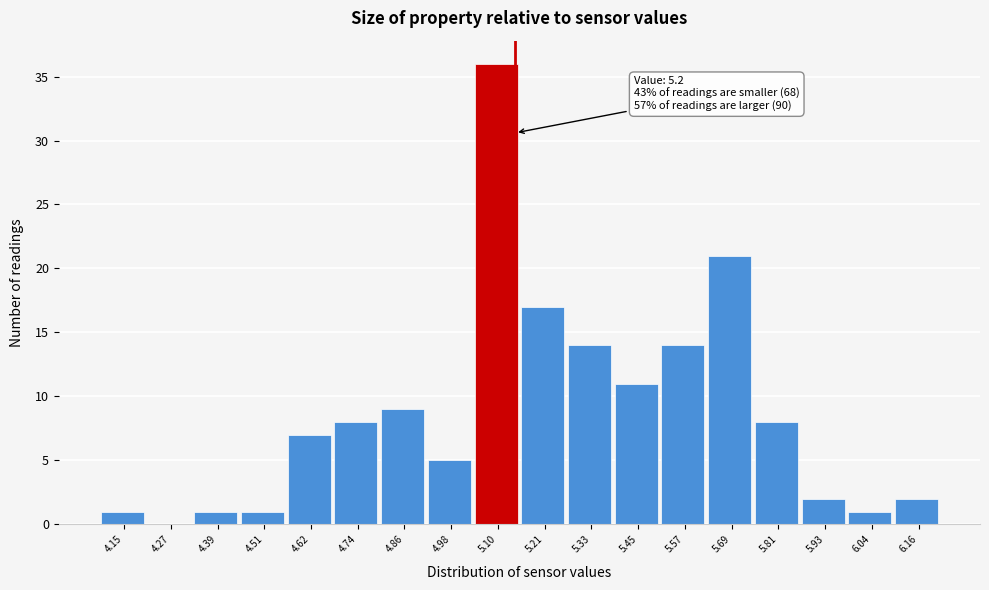

Reading left to right, extract all data points from this chart.

4.15=1	4.27=0	4.39=1	4.51=1	4.62=7	4.74=8	4.86=9	4.98=5	5.10=36	5.21=17	5.33=14	5.45=11	5.57=14	5.69=21	5.81=8	5.93=2	6.04=1	6.16=2